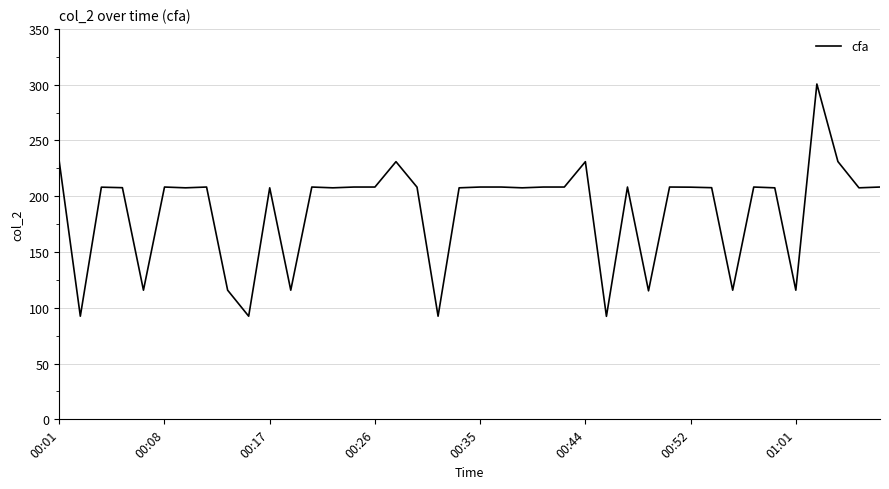

What is the minimum value shown in the chart?

92.3